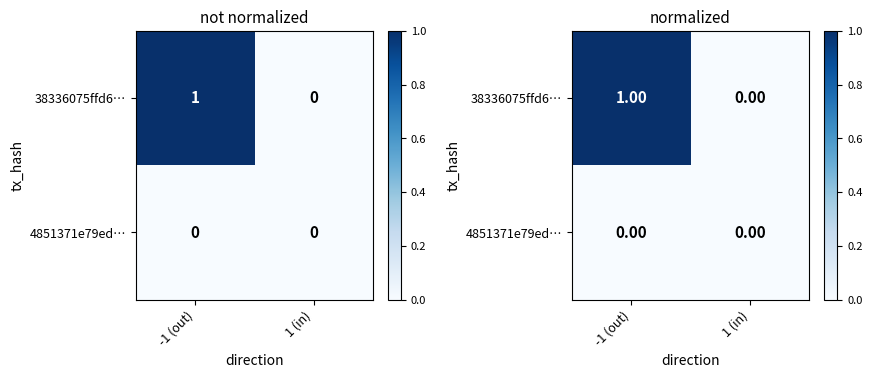

At which label is 4851371e79ed… closest to 0?

-1 (out)